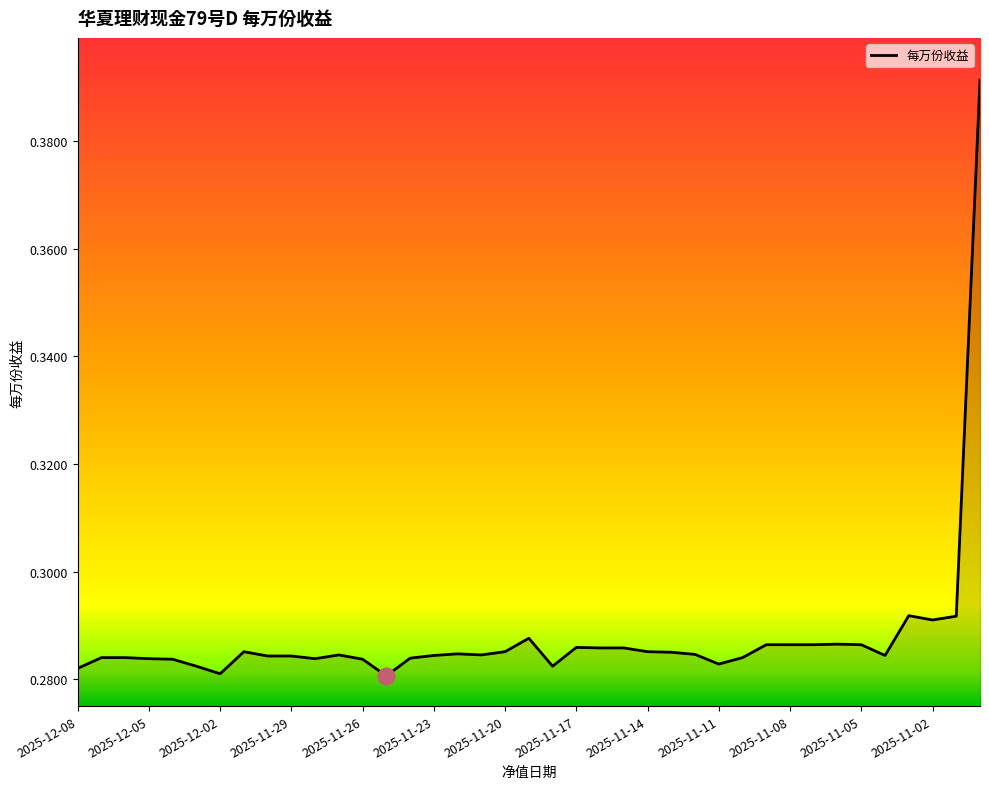

How many lines are shown in the chart?

1